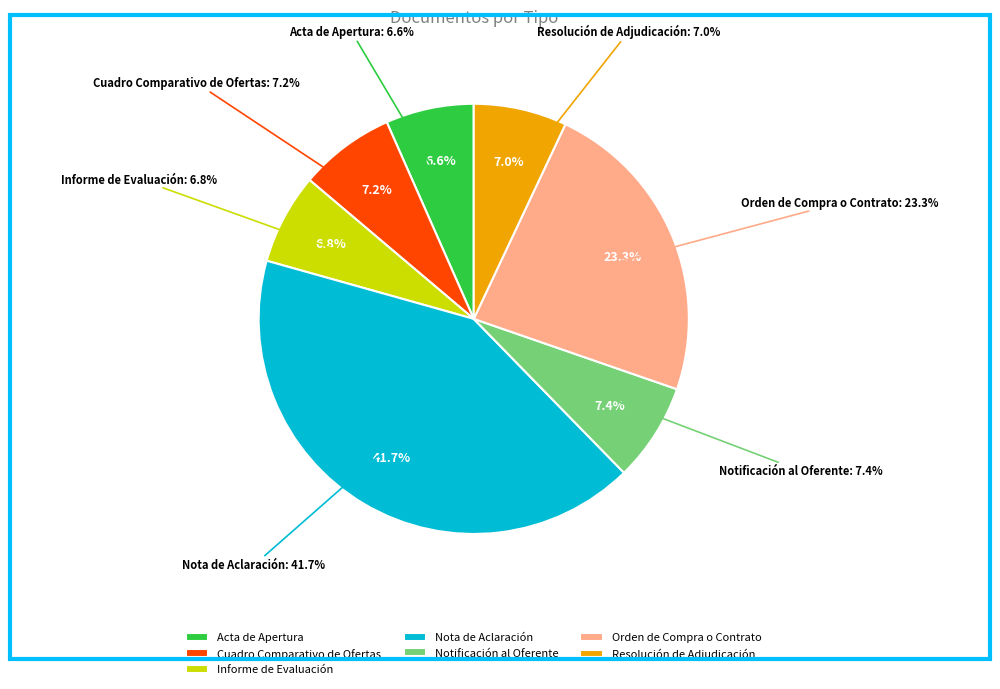

Rank the categories by value from lowest to highest.

Acta de Apertura, Informe de Evaluación, Resolución de Adjudicación, Cuadro Comparativo de Ofertas, Notificación al Oferente, Orden de Compra o Contrato, Nota de Aclaración